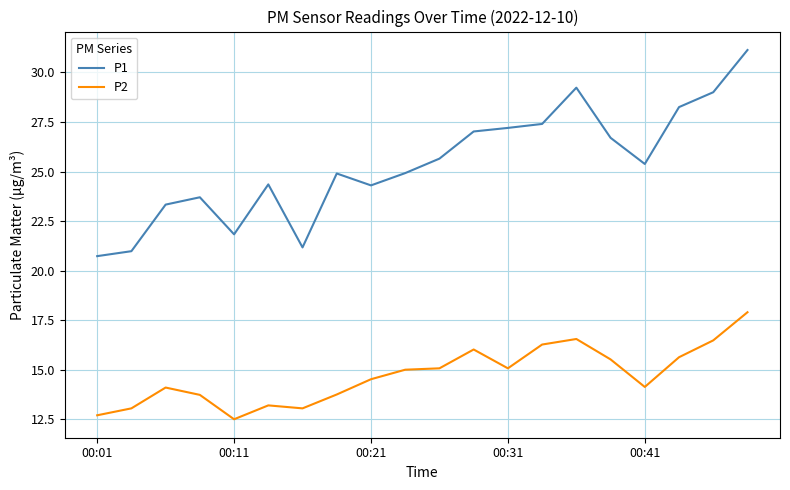

Which series has the widest spread of values?

P1